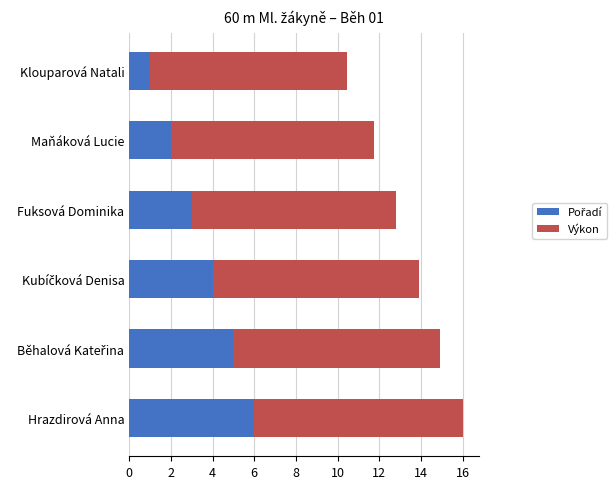

At which category is the sum across all series the highest?

Hrazdirová Anna